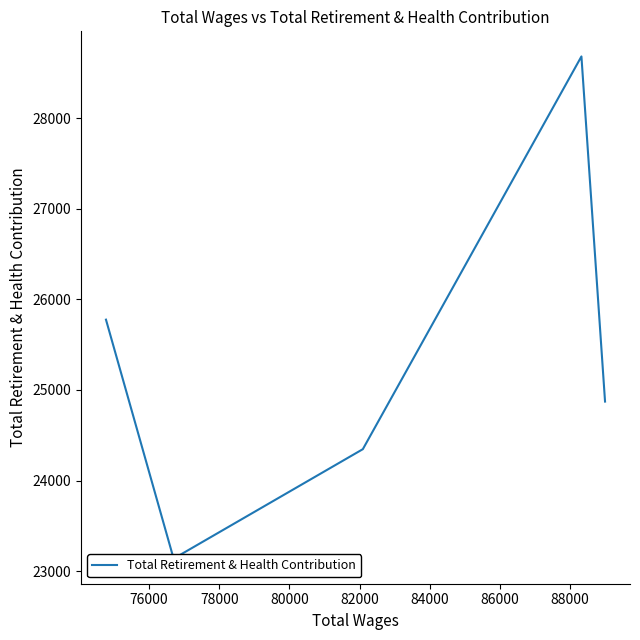

What is the maximum value shown in the chart?

28685